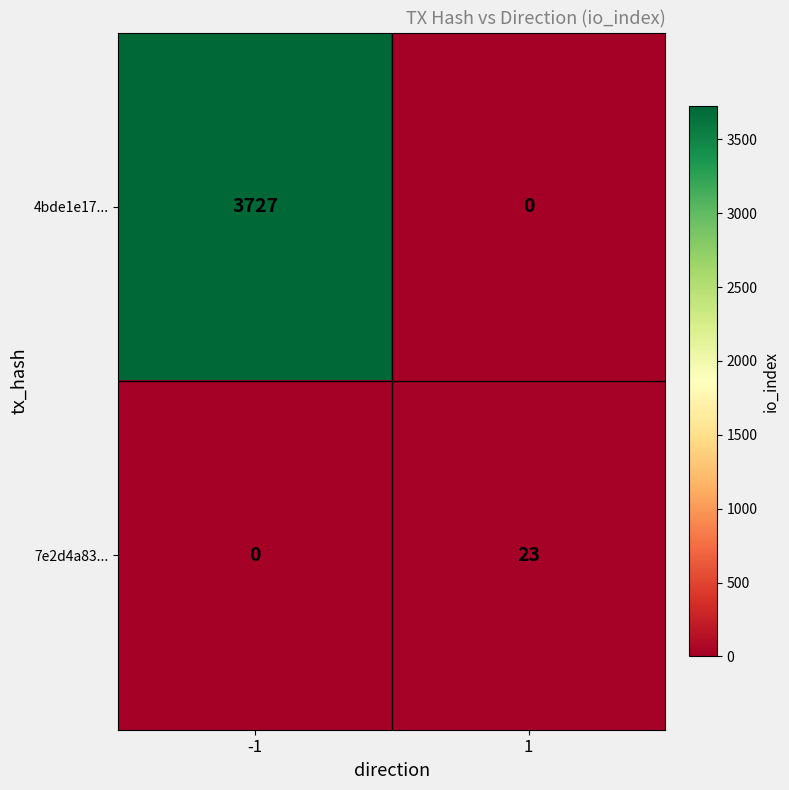

At which category is the sum across all series the highest?

-1